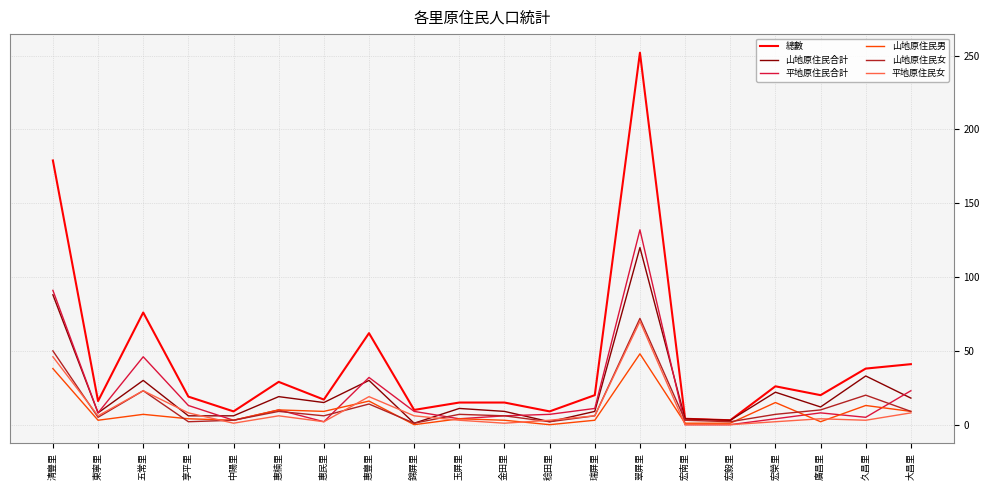

Which label corresponds to the largest value in the chart?

翠屏里